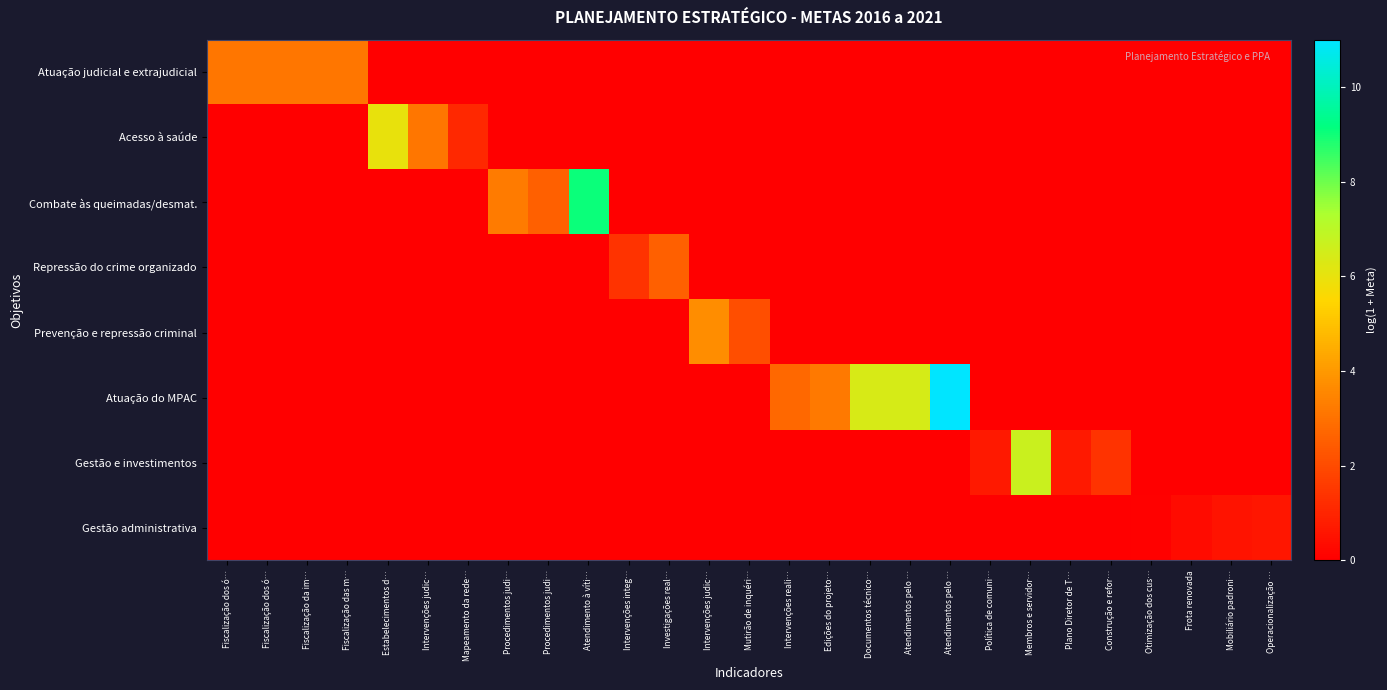

Which series has the largest total across all categories?

Atuação do MPAC